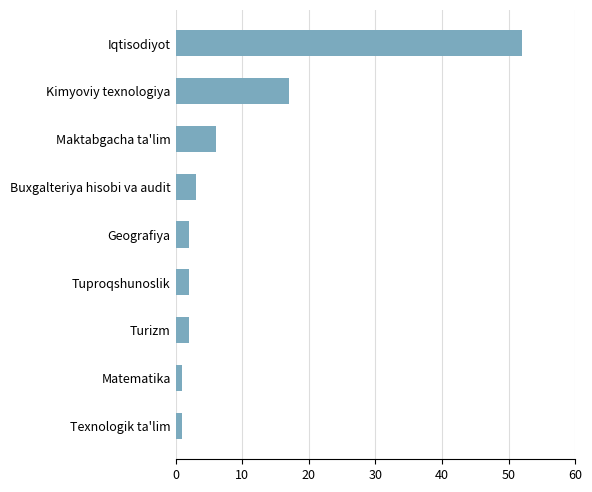

What is the change in value from Geografiya to Maktabgacha ta'lim?

+4